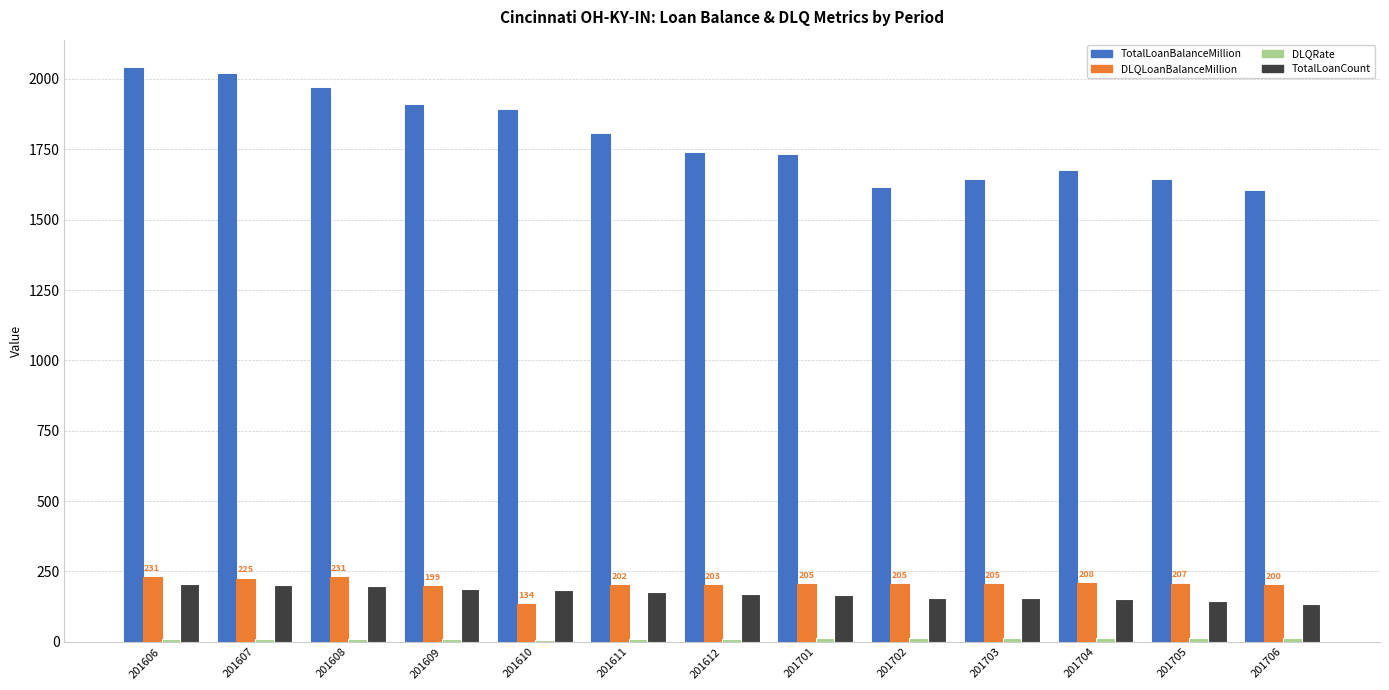

What is the sum of all TotalLoanBalanceMillion values?

23262.1